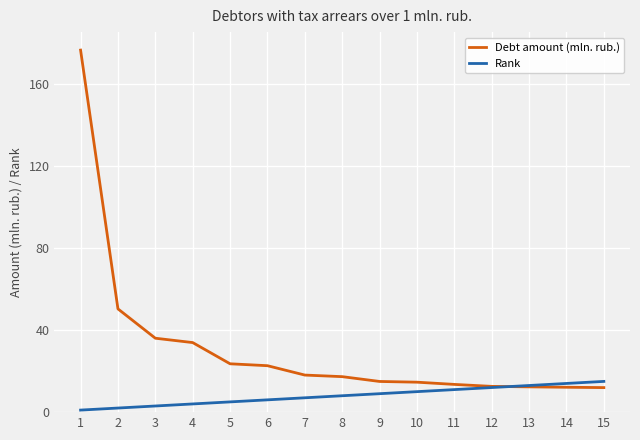

What is the sum of all Rank values?

120.0